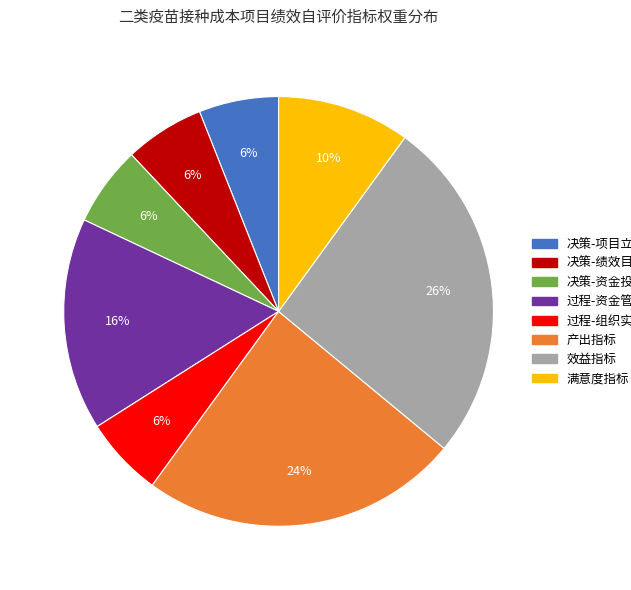

Does any single category account for the majority?

No